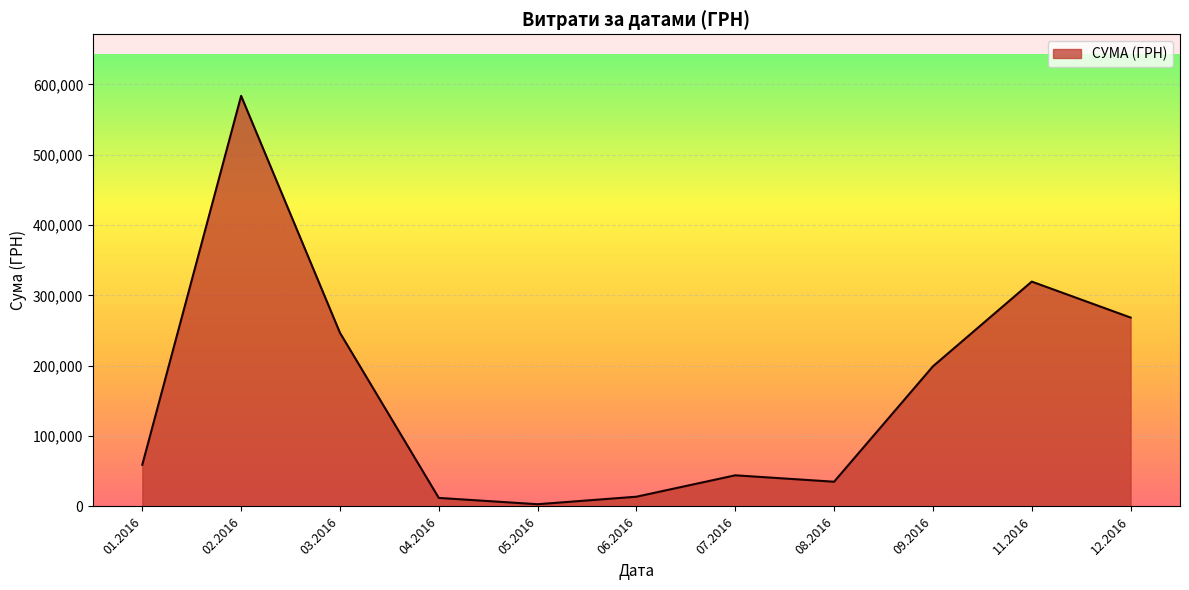

True or false: there are more than 1 points higher than both neighbors.

True